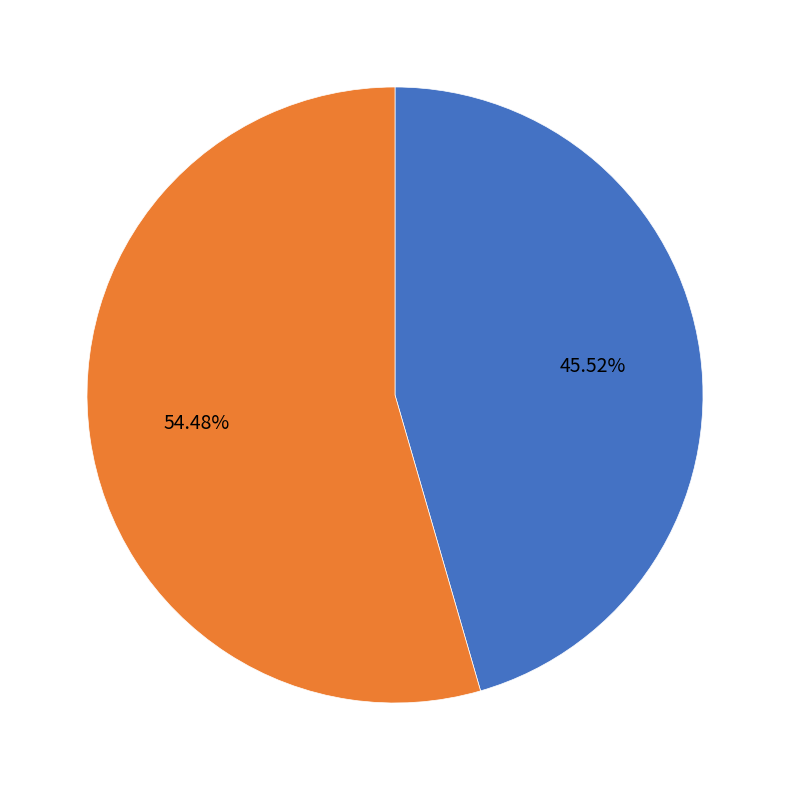

Is there a majority slice in this chart?

Yes